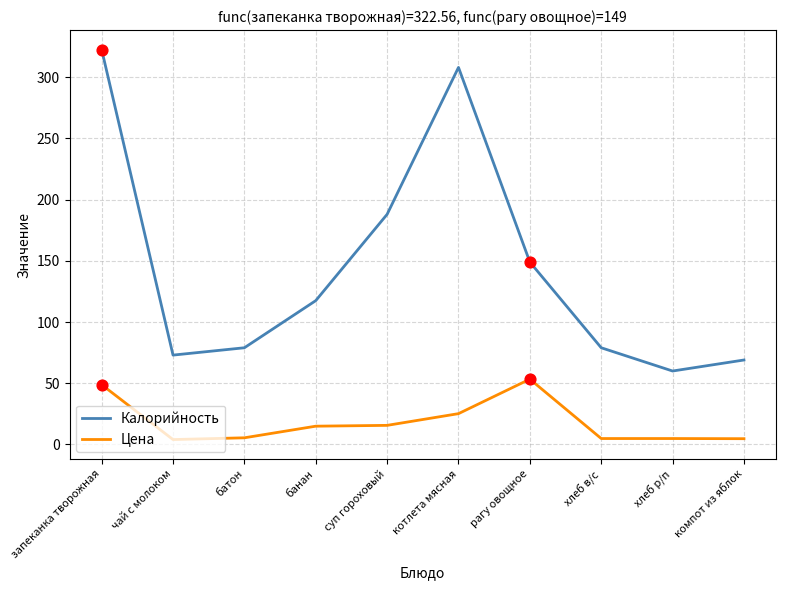

At how many categories does at least one series exceed 186?

3